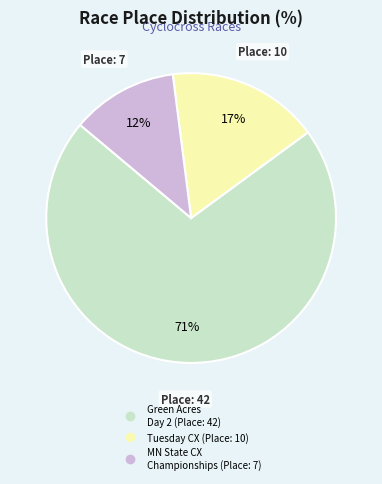

How many segments does this pie chart have?

3